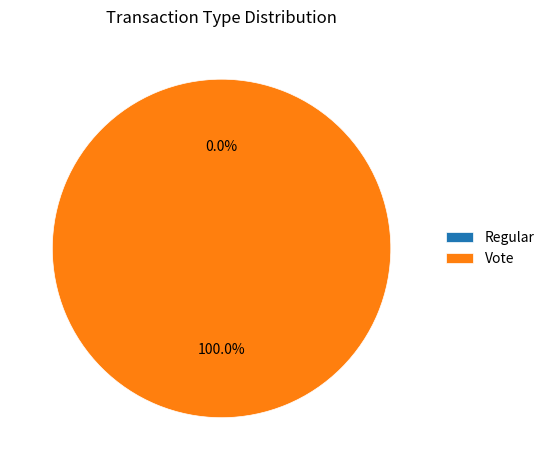

What is the majority slice?

Vote